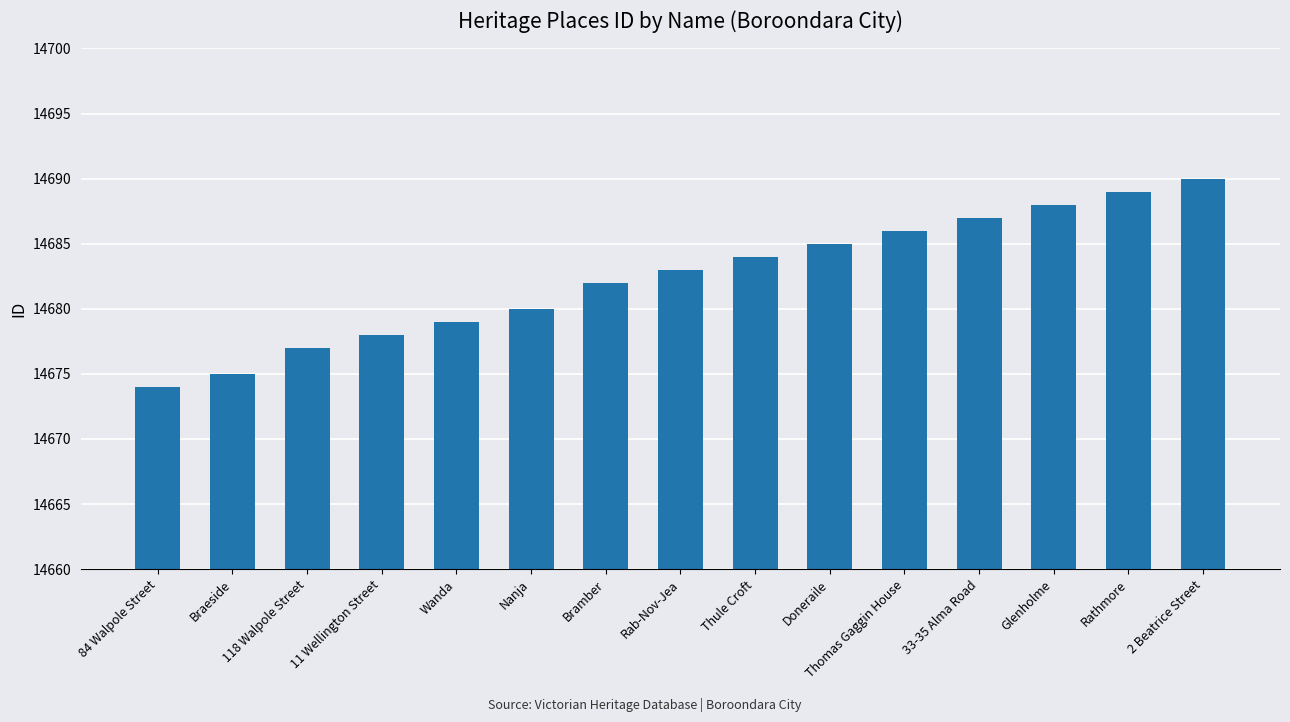

List the labels in order of value, smallest first.

84 Walpole Street, Braeside, 118 Walpole Street, 11 Wellington Street, Wanda, Nanja, Bramber, Rab-Nov-Jea, Thule Croft, Doneraile, Thomas Gaggin House, 33-35 Alma Road, Glenholme, Rathmore, 2 Beatrice Street